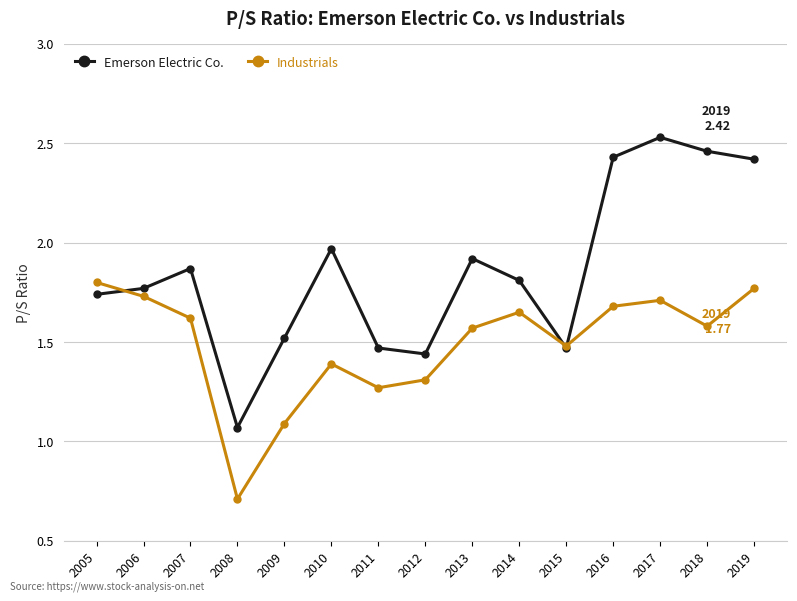

List the series in order of their overall mean, lowest first.

Industrials, Emerson Electric Co.